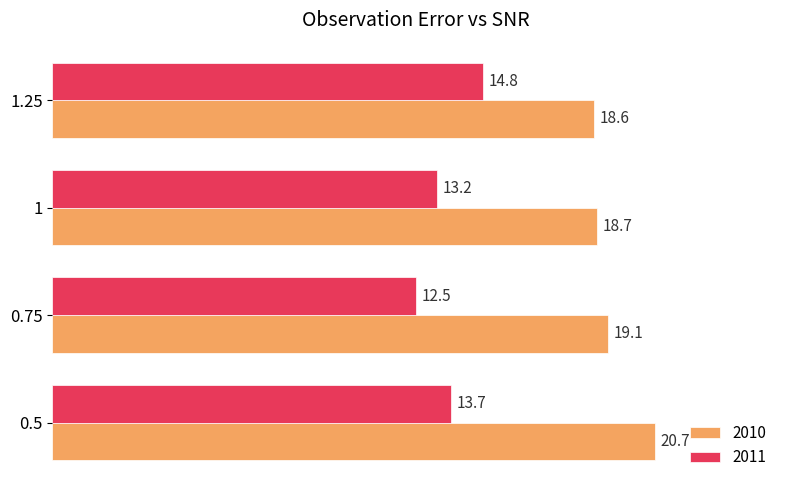

Which series has the largest range (max minus min)?

2011